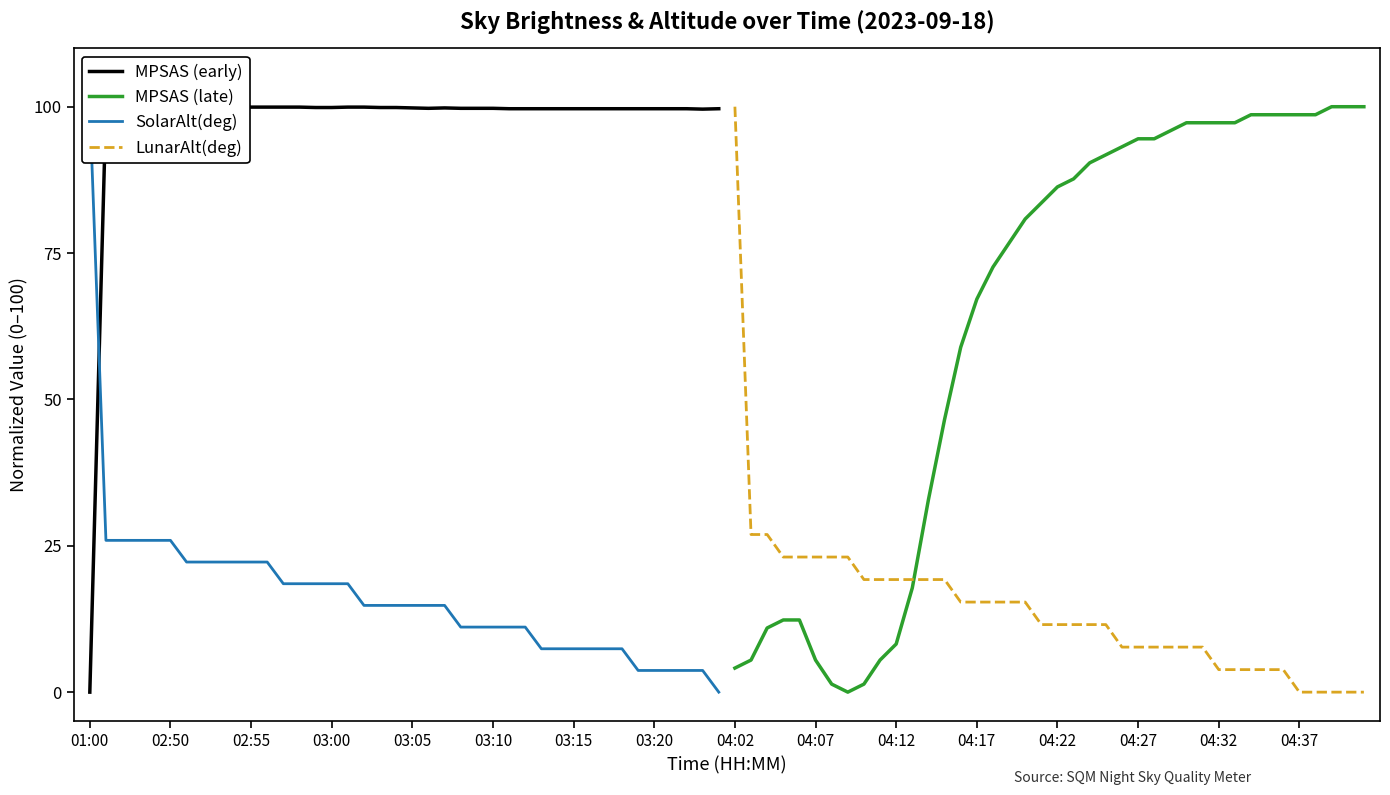

What are all the series names shown in the legend?

MPSAS (early), MPSAS (late), SolarAlt(deg), LunarAlt(deg)